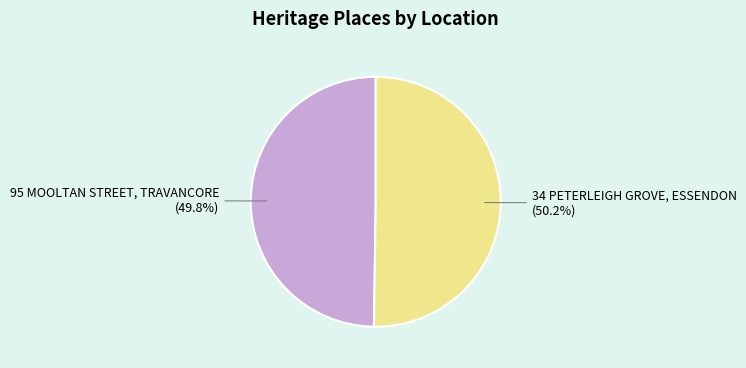

Is there any slice that represents more than half of the pie?

Yes